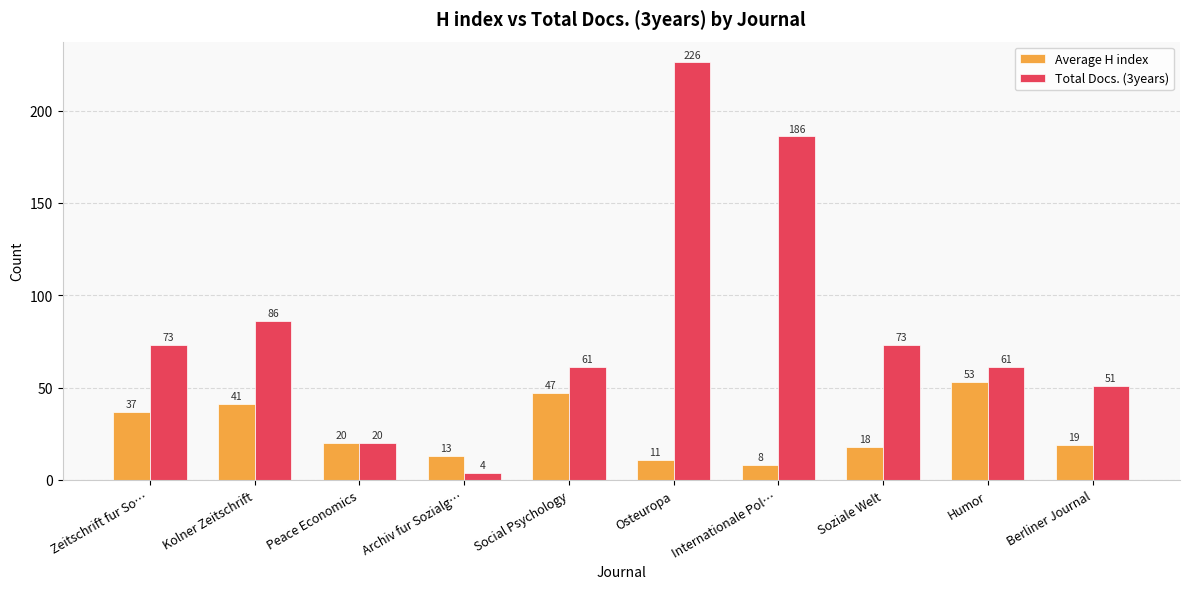

Which series has the widest spread of values?

Total Docs. (3years)